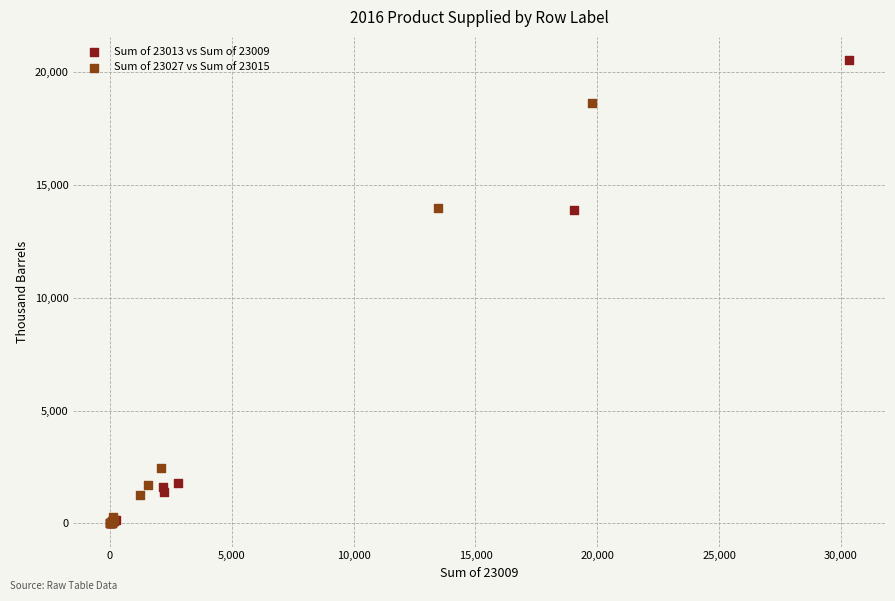

Which series reaches the maximum Y coordinate?

Sum of 23013 vs Sum of 23009